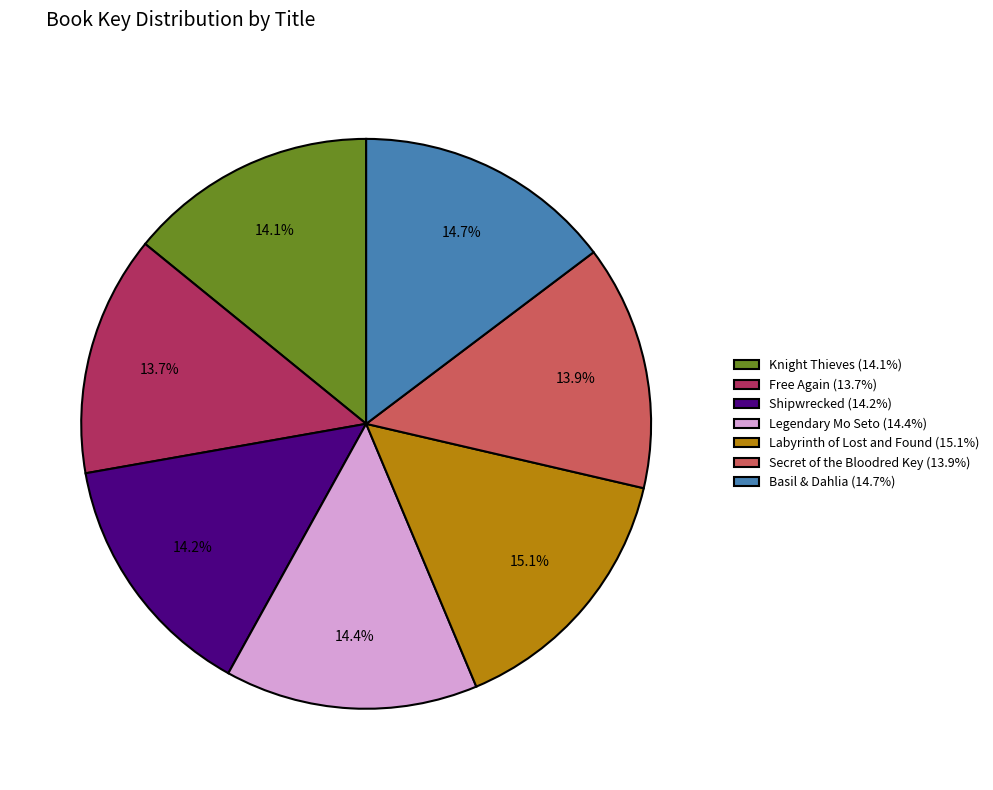

Is there a majority slice in this chart?

No